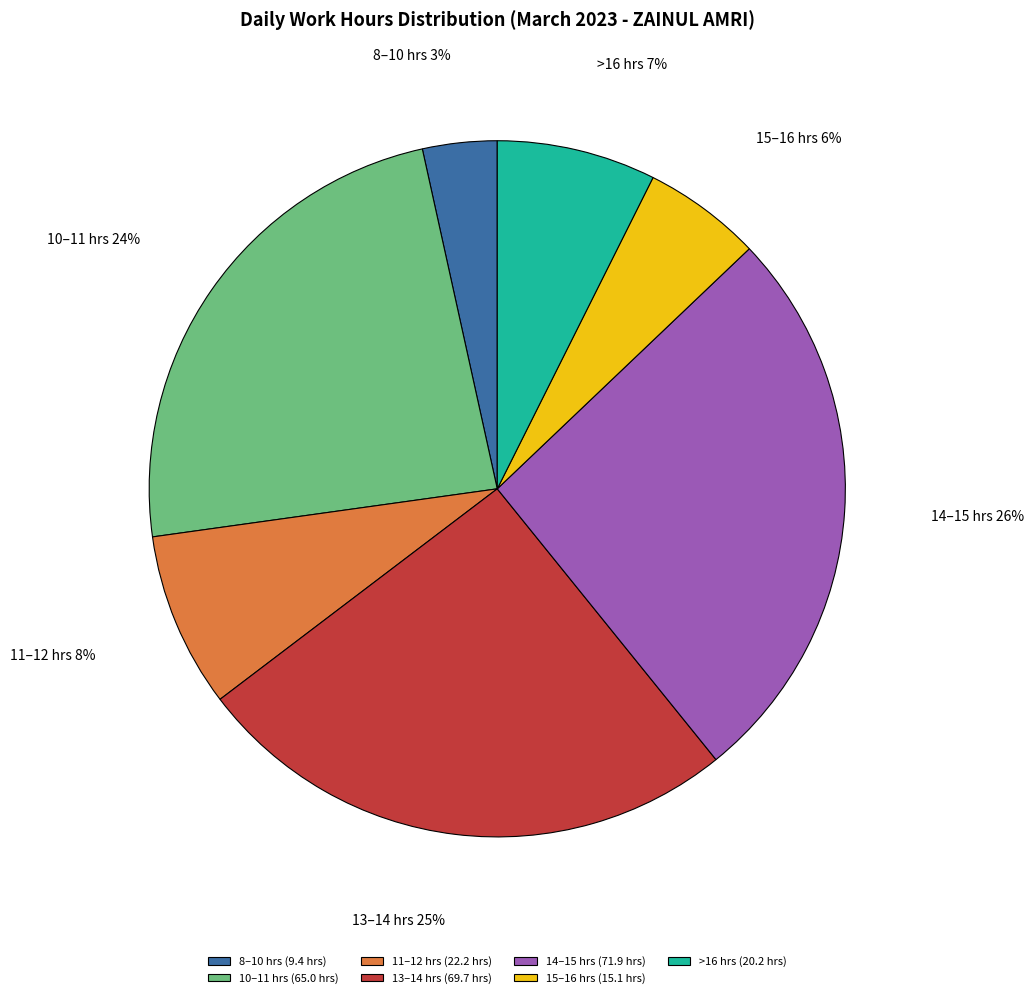

The 10–11 hrs slice represents 34% of the pie. True or false?

False